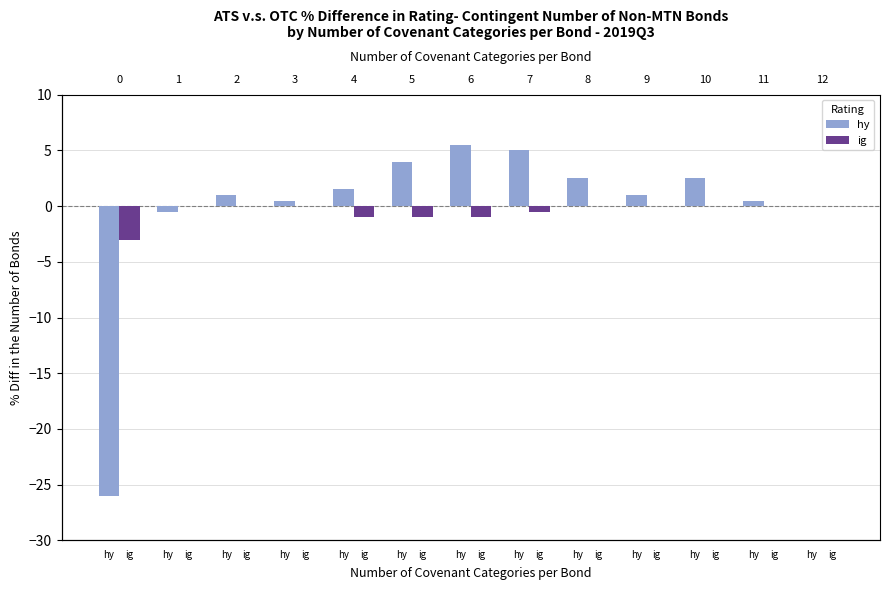

What is the average value of the hy series?

-0.2